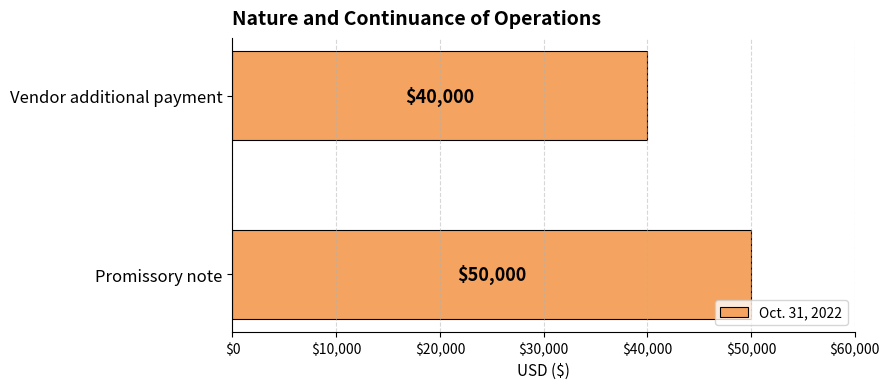

What is the sum of all values?

90000